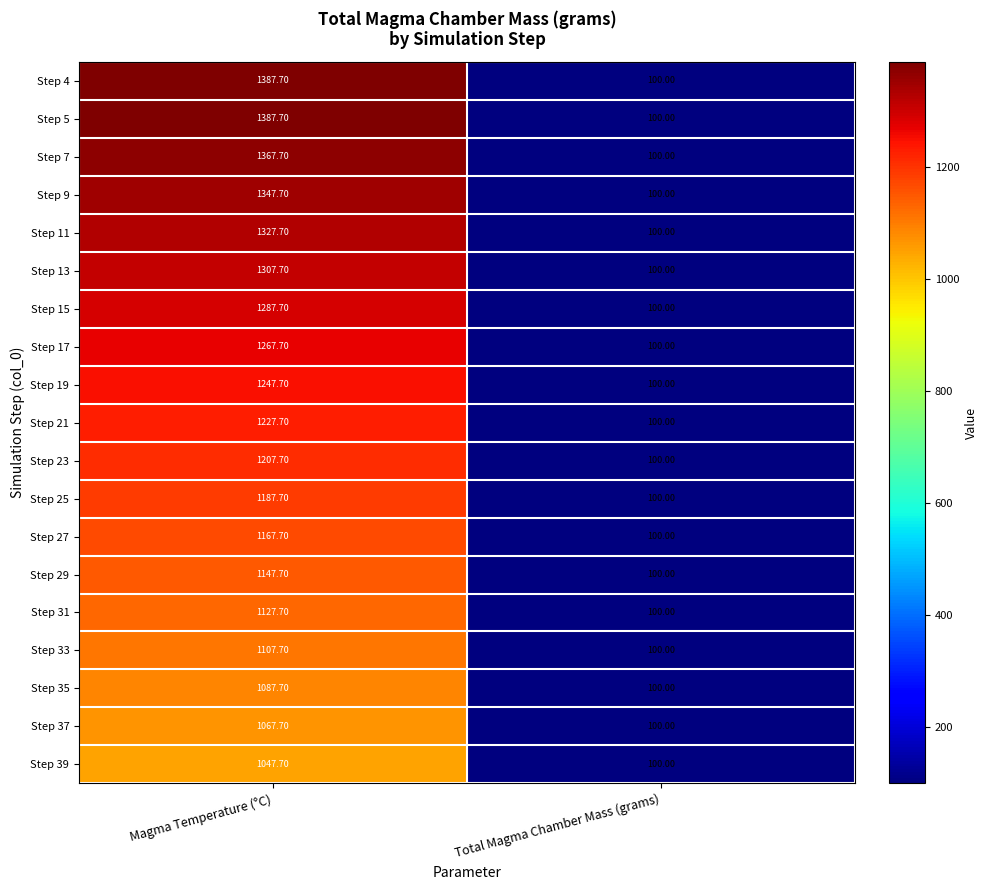

What is the sum of all Step 21 values?

1327.7